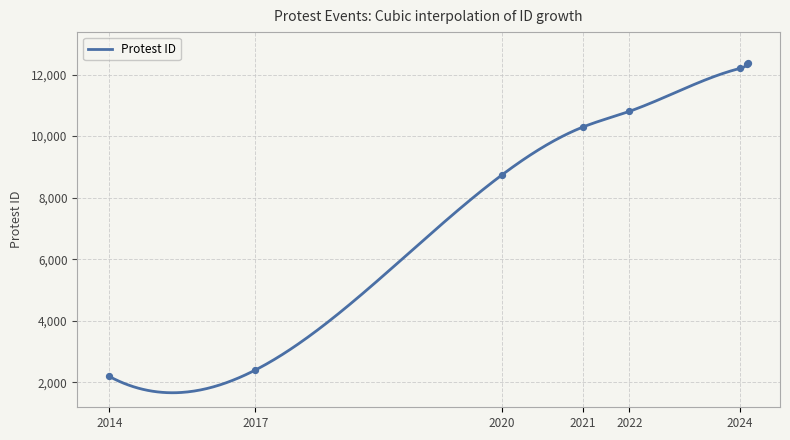

Between 2024-04-01 and 2024-04-04, which is larger?

2024-04-04